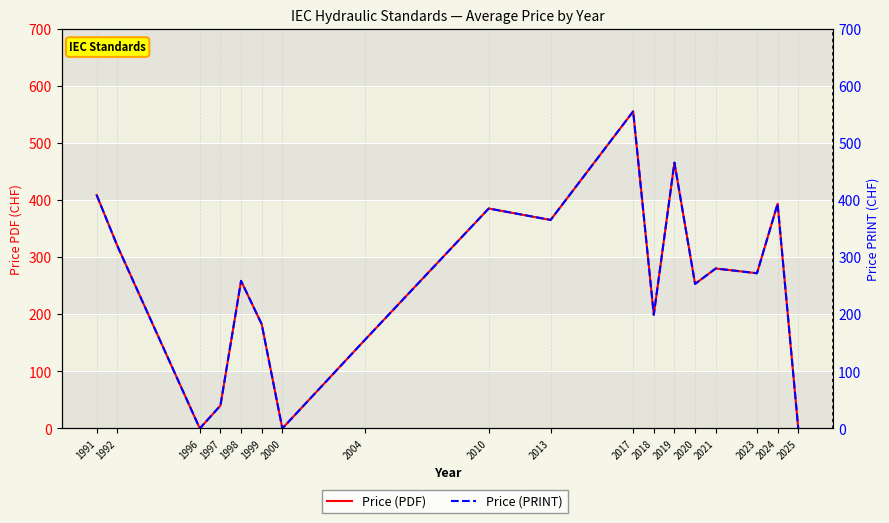

In Price (PRINT), how many points are higher than both neighbors (excluding endpoints)?

6